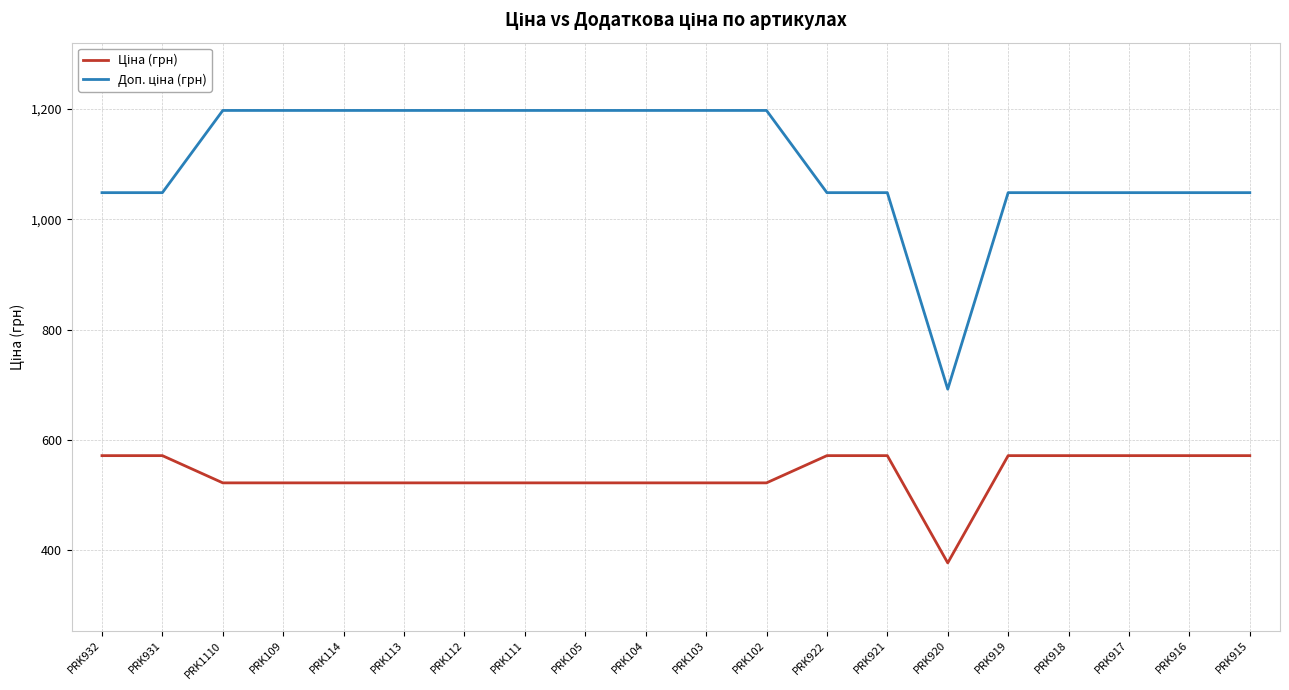

What is the difference between the highest and lowest values at PRK921?

476.5